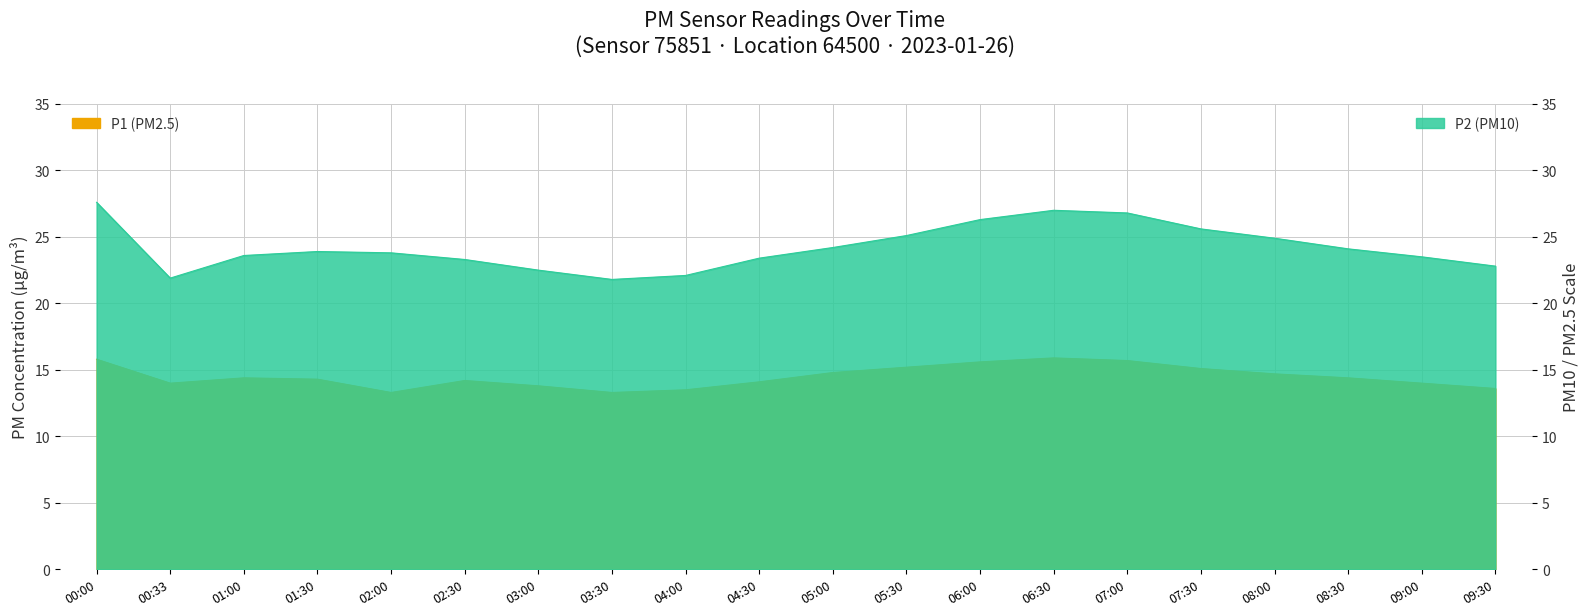

Which has a higher value, 06:00 or 00:33?

06:00